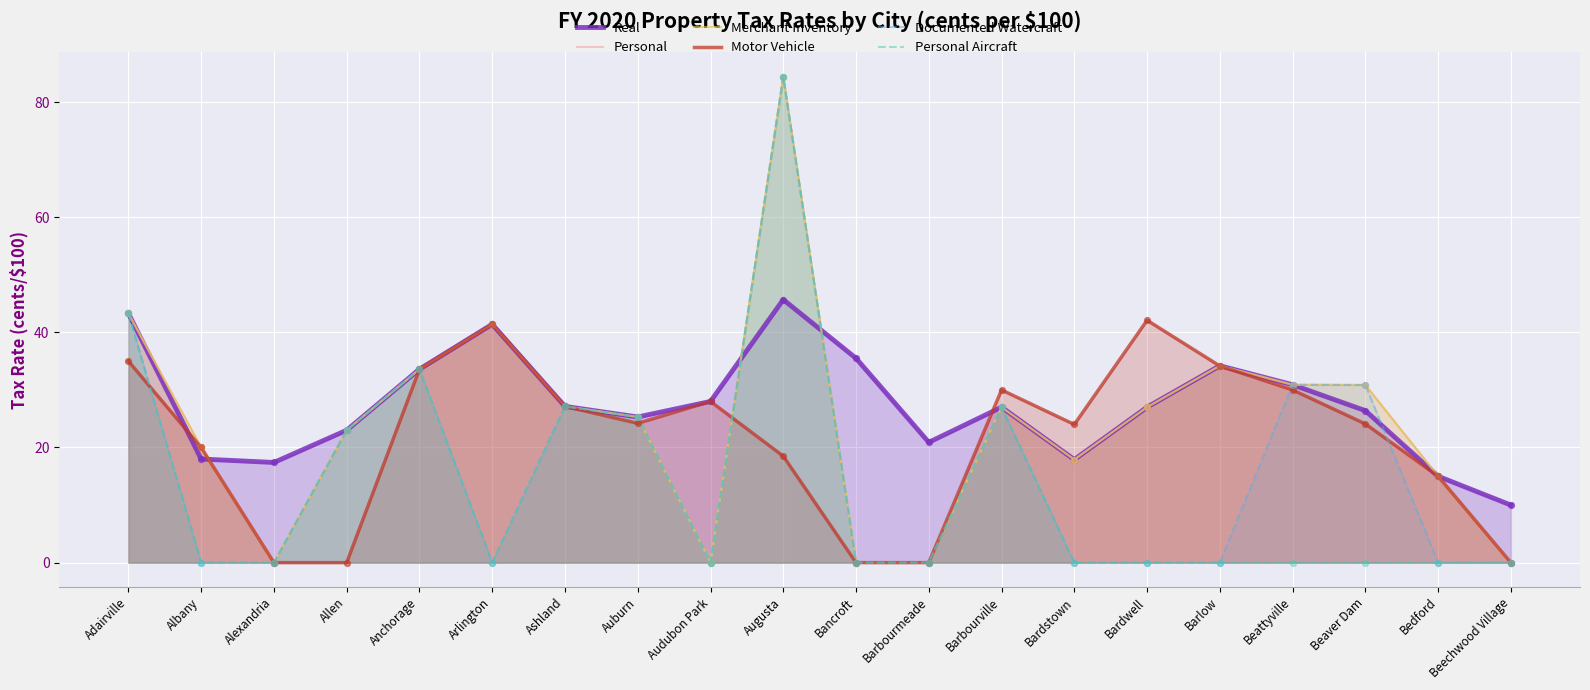

At how many categories does at least one series exceed 50?

1